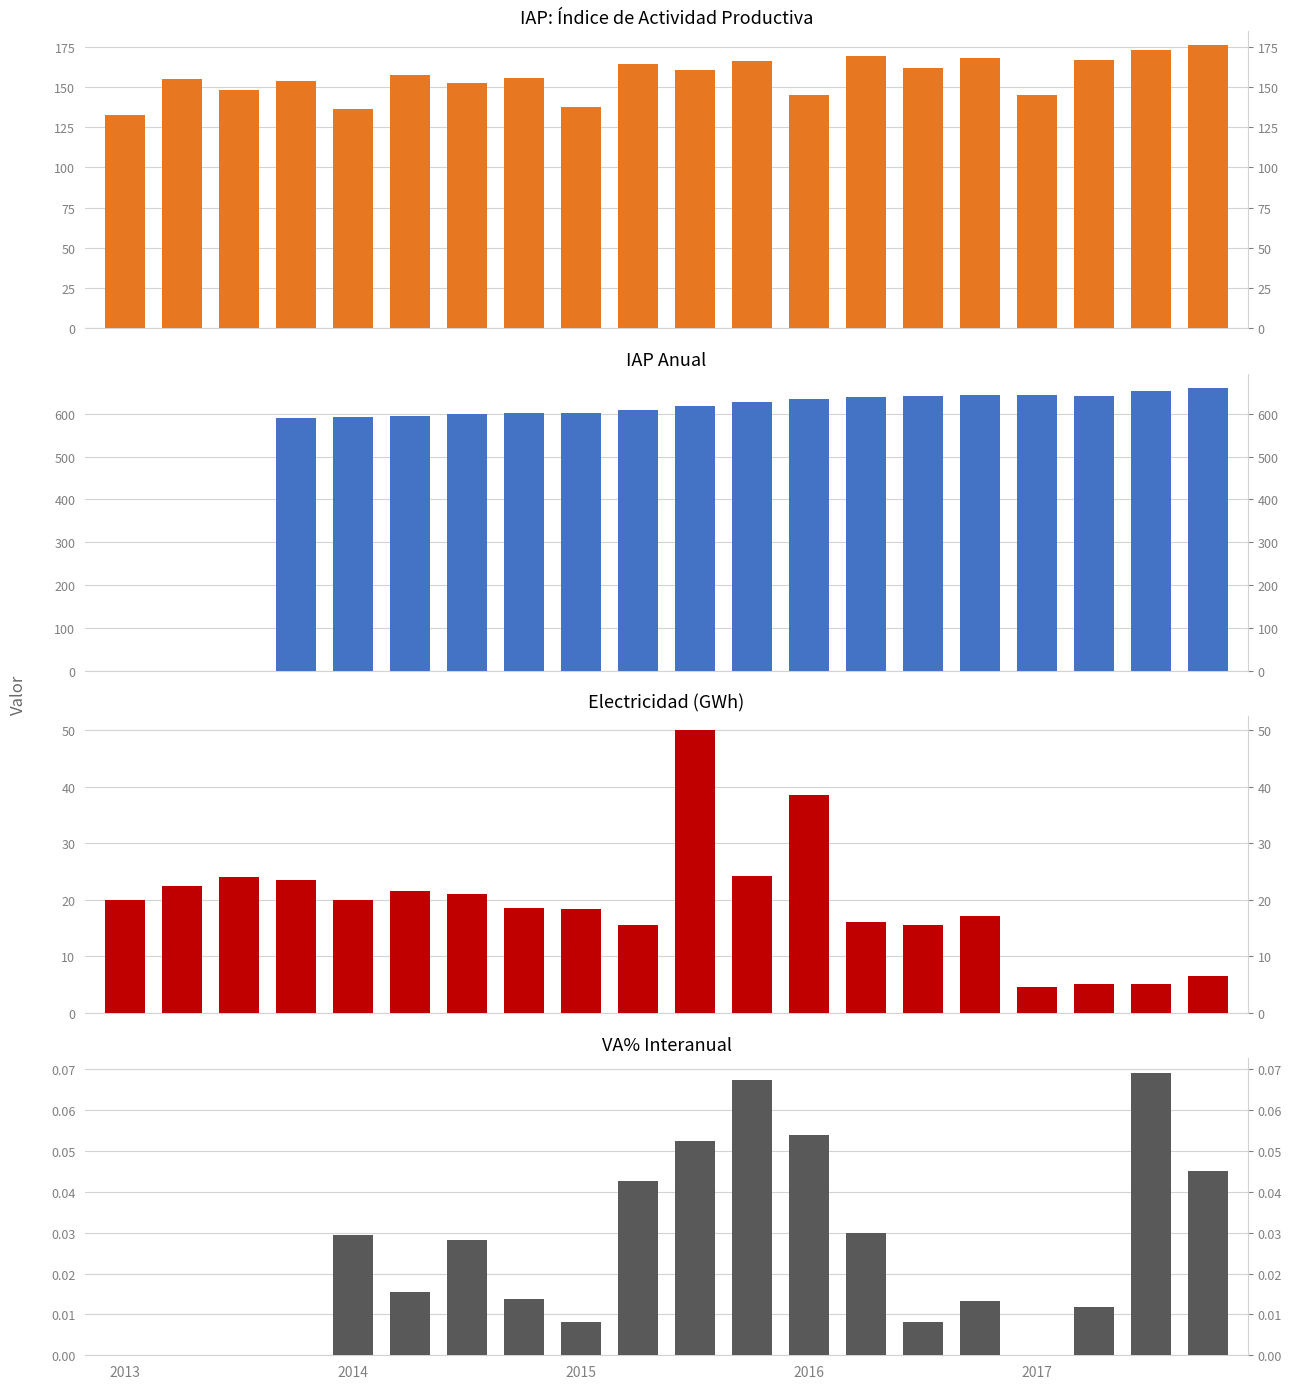

The IAP Anual series shows 595.8 at 5. True or false?

True